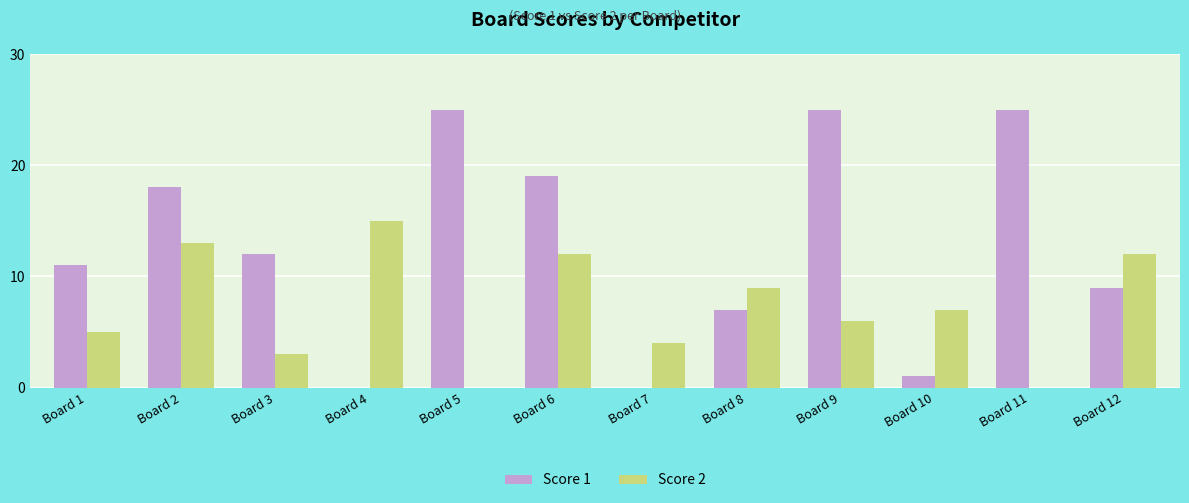

Count the number of data series in this chart.

2